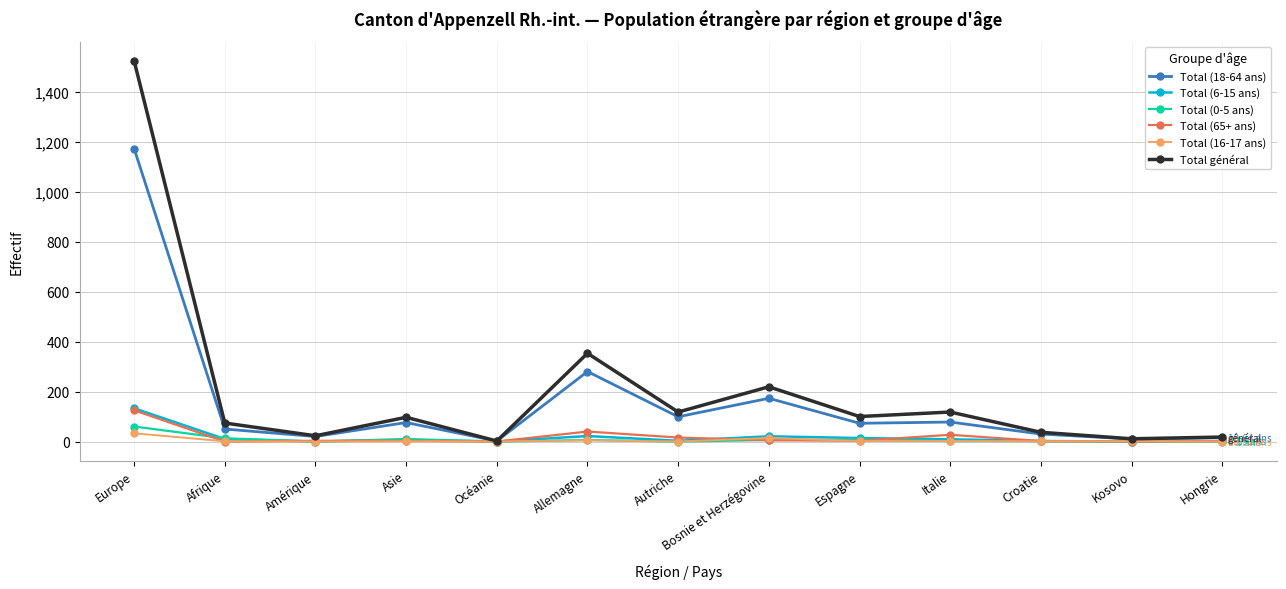

What is the spread (max minus min) of values at Afrique?

74